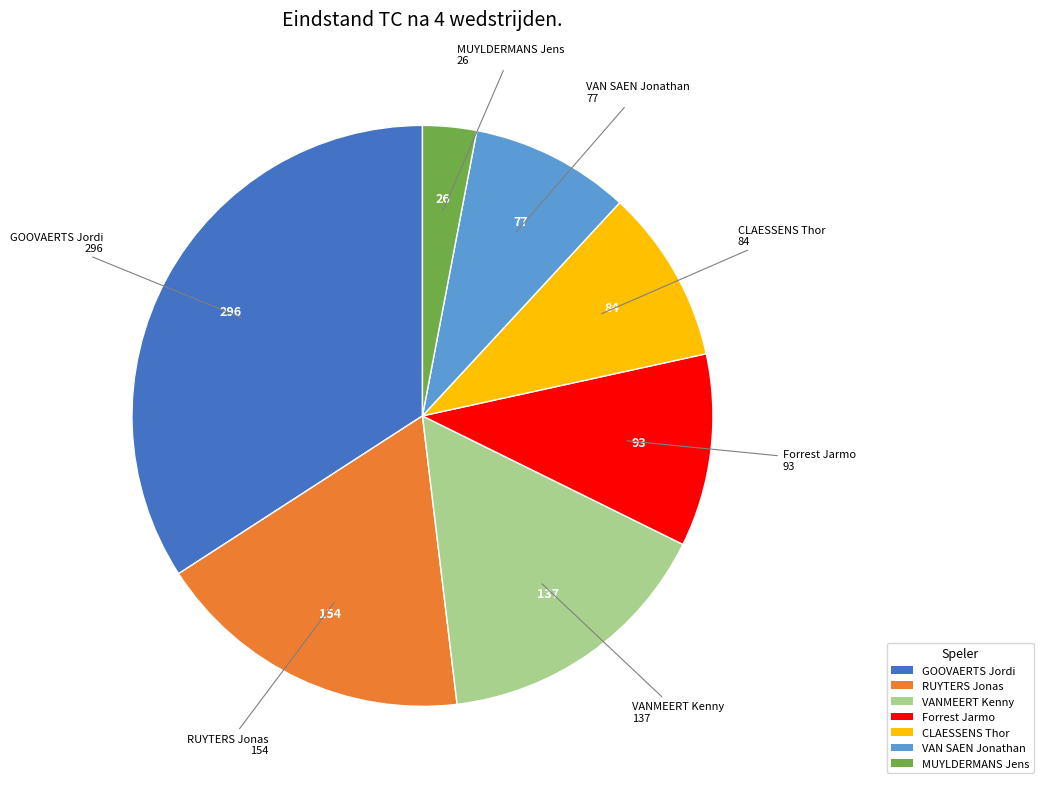

The GOOVAERTS Jordi slice represents 28% of the pie. True or false?

False